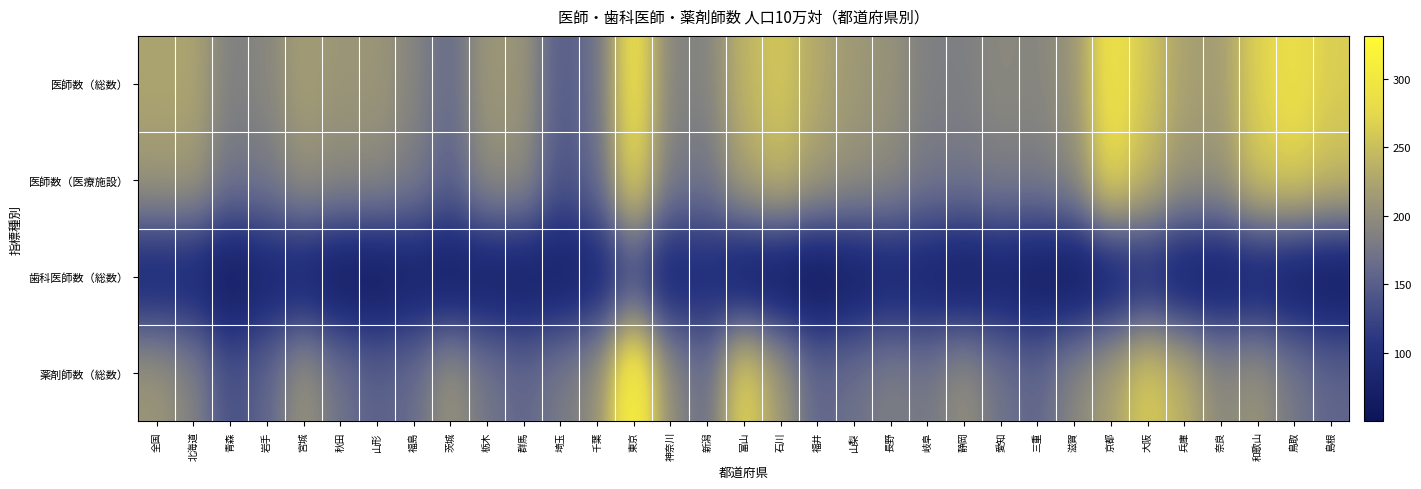

Rank the series at 栃木 from lowest to highest value.

歯科医師数（総数）, 薬剤師数（総数）, 医師数（医療施設）, 医師数（総数）